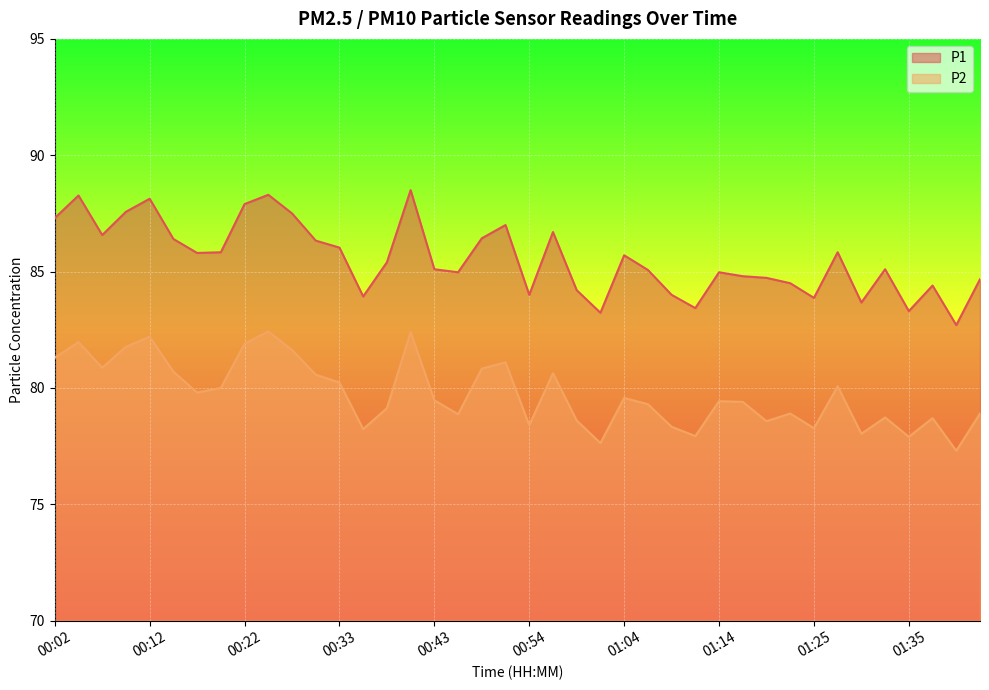

At which label is P1 closest to 85?

00:46